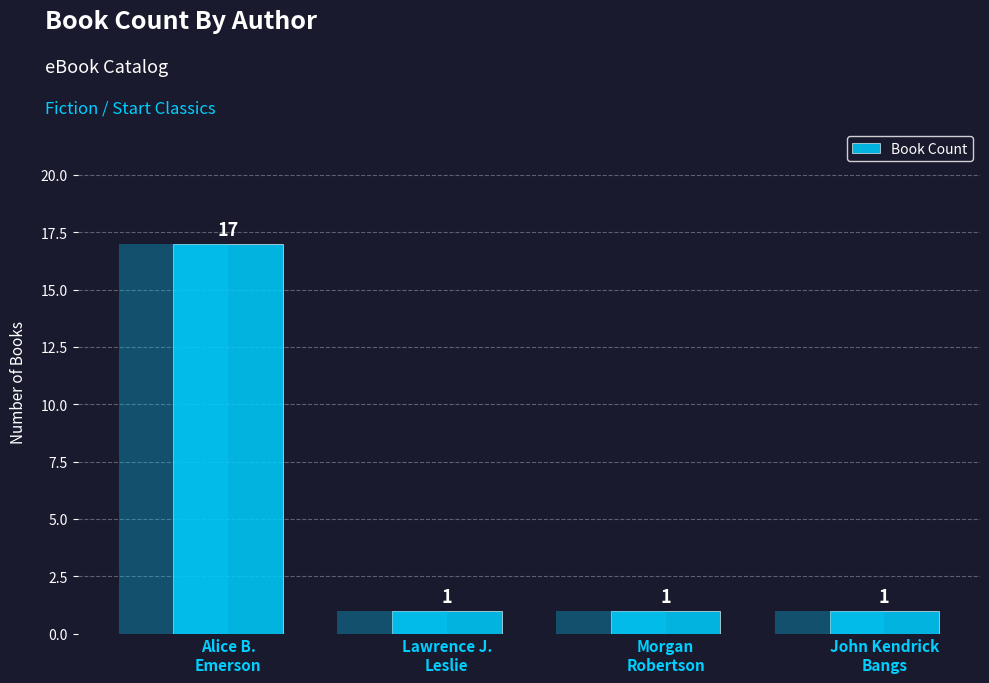

Rank the categories by value from highest to lowest.

Alice B.
Emerson, Lawrence J.
Leslie, Morgan
Robertson, John Kendrick
Bangs